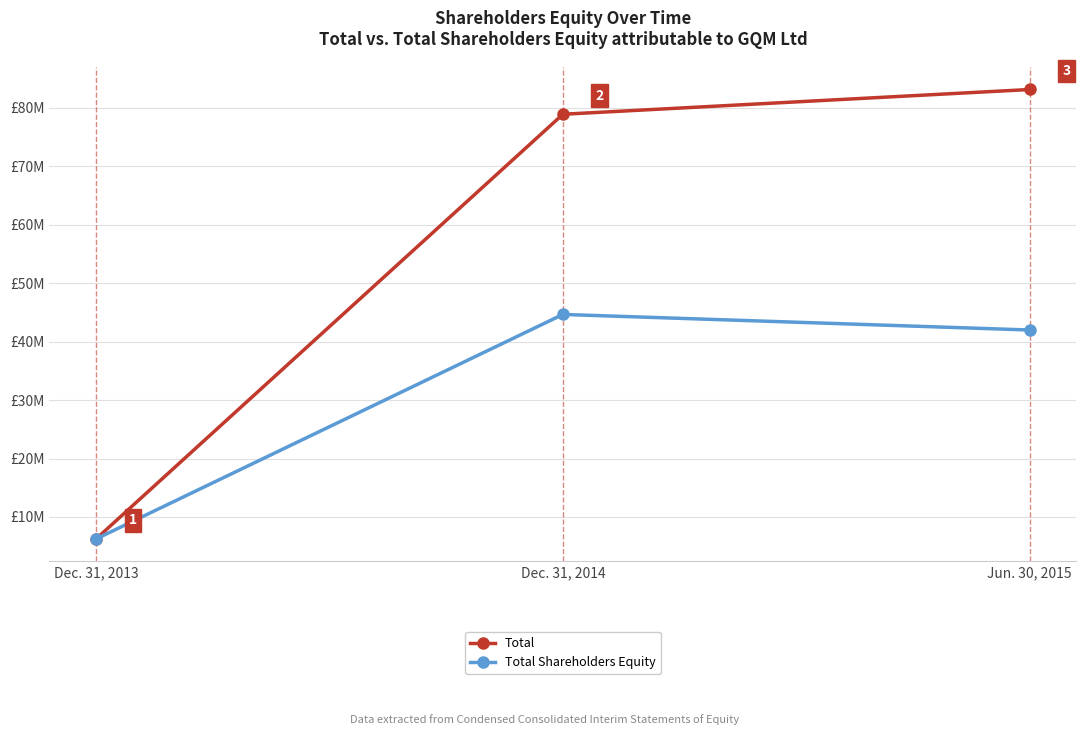

Rank the series by their maximum value, from highest to lowest.

Total, Total Shareholders Equity